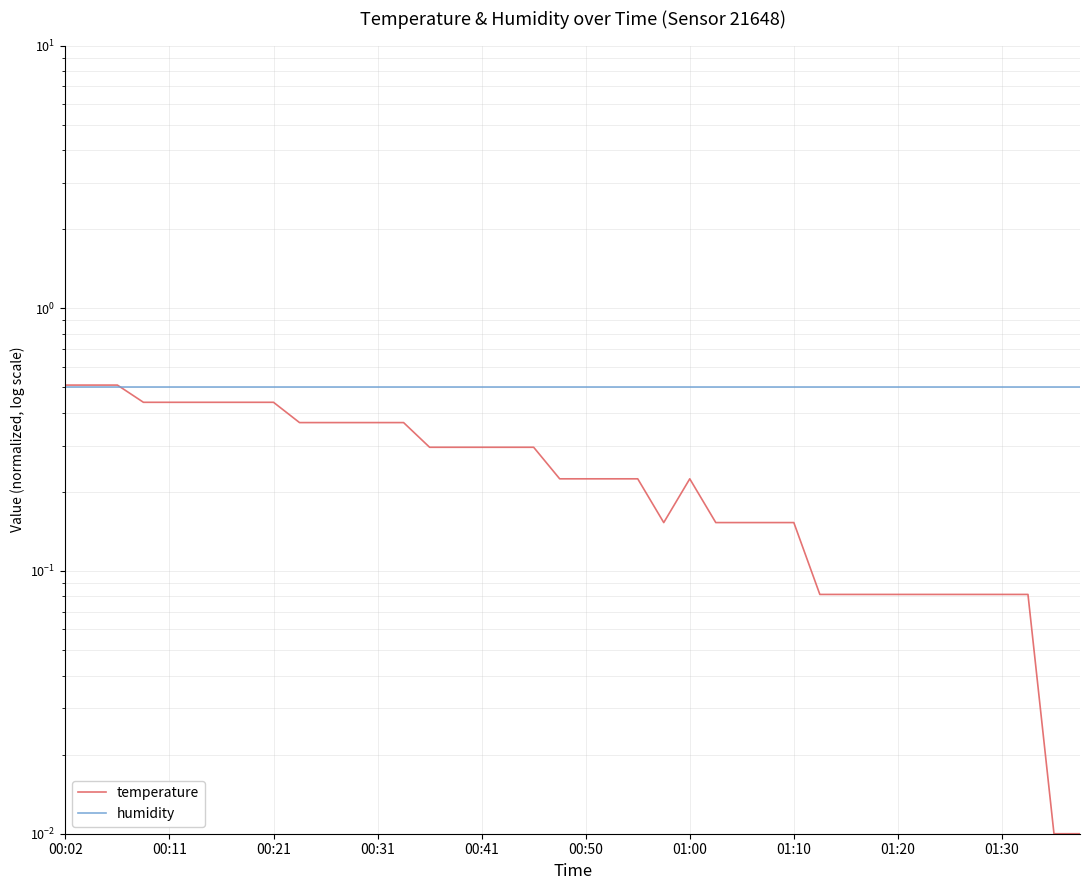

The temperature series shows 0.1 at 23. True or false?

False